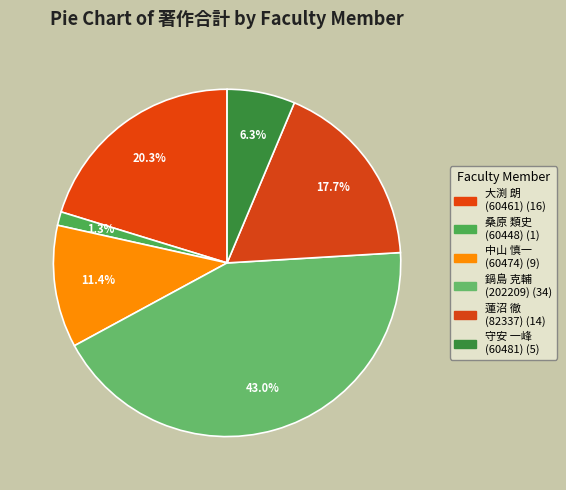

Which category has the biggest portion of the pie?

鍋島 克輔
(202209)